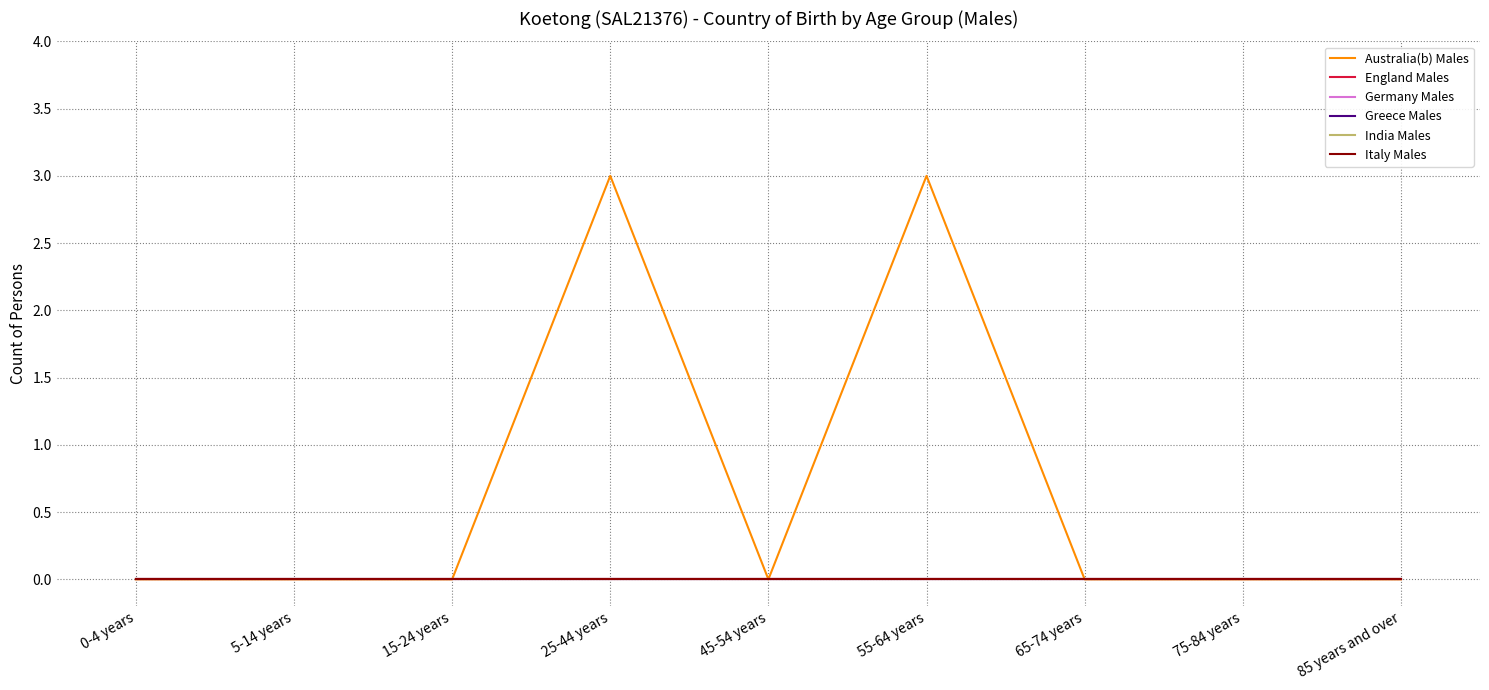

What is the label of the 2nd point from the left?

5-14 years